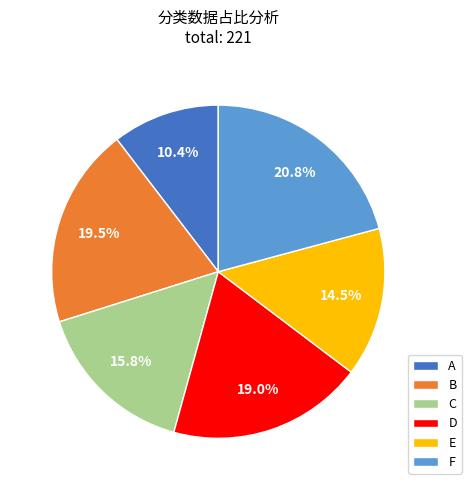

Which slice is the smallest?

A